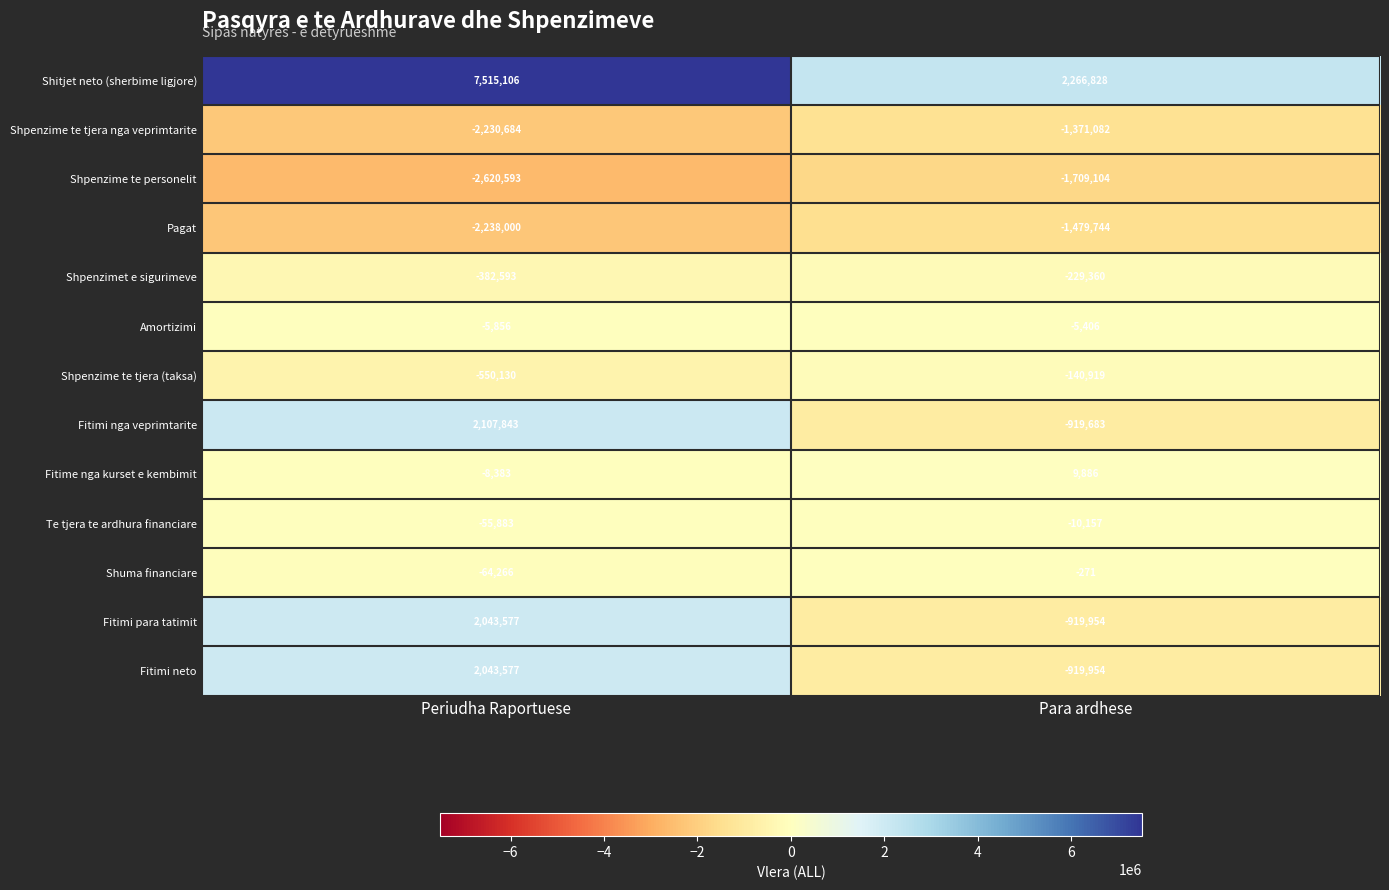

The Shpenzime te personelit series shows -4224505 at Periudha Raportuese. True or false?

False